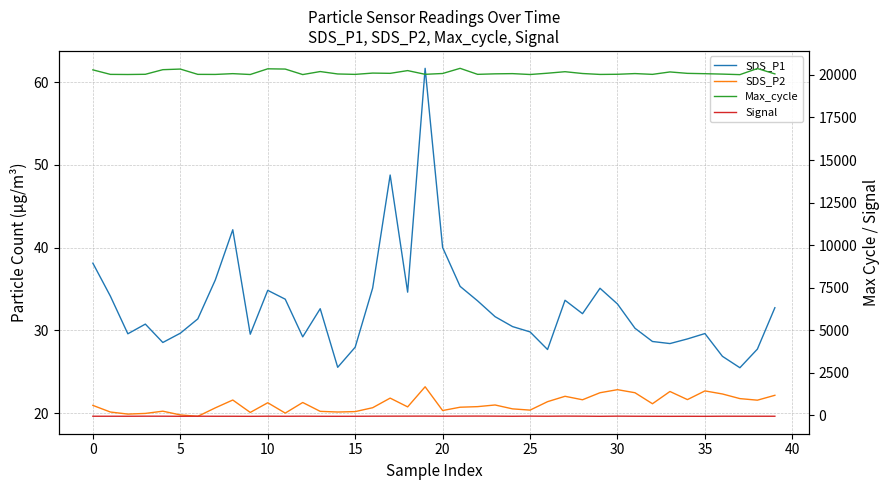

The value of Max_cycle at 19 is 20033.0. True or false?

True